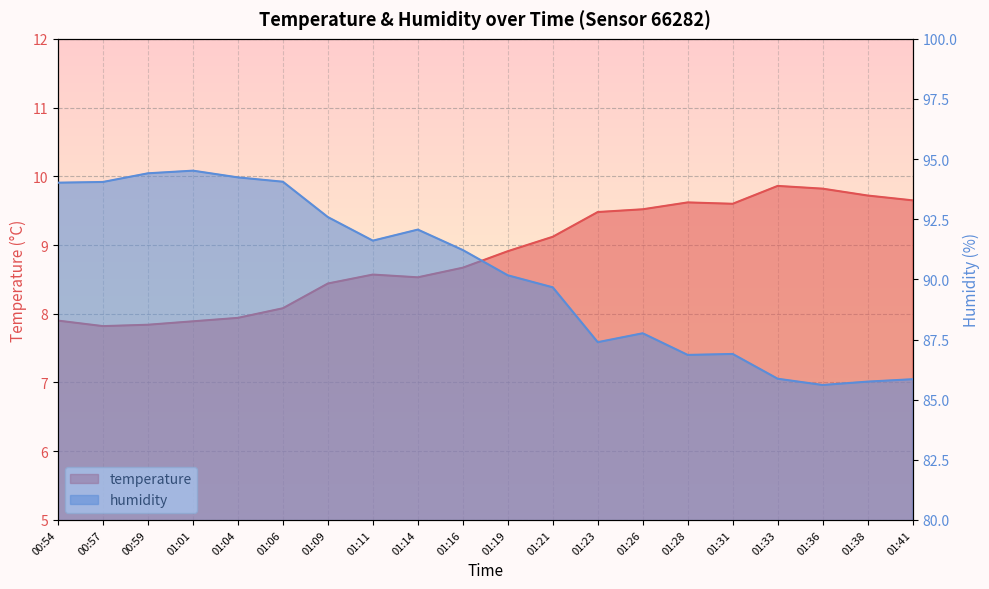

How many categories are shown in the chart?

20